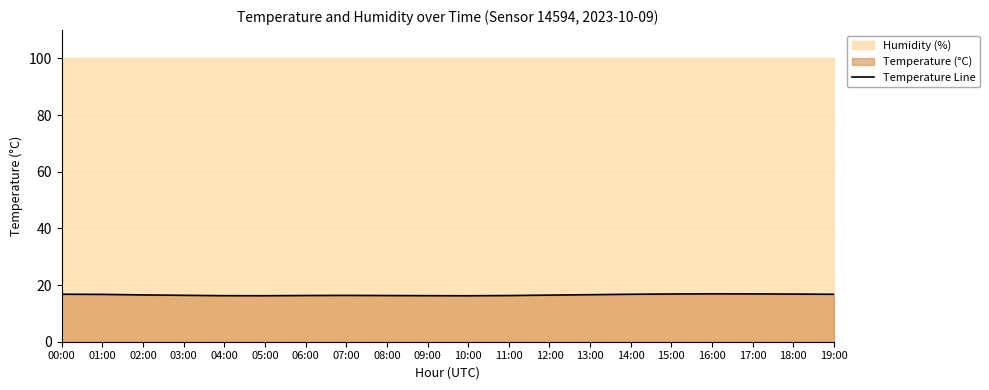

What is the change in value from 01:00 to 15:00?

+0.1